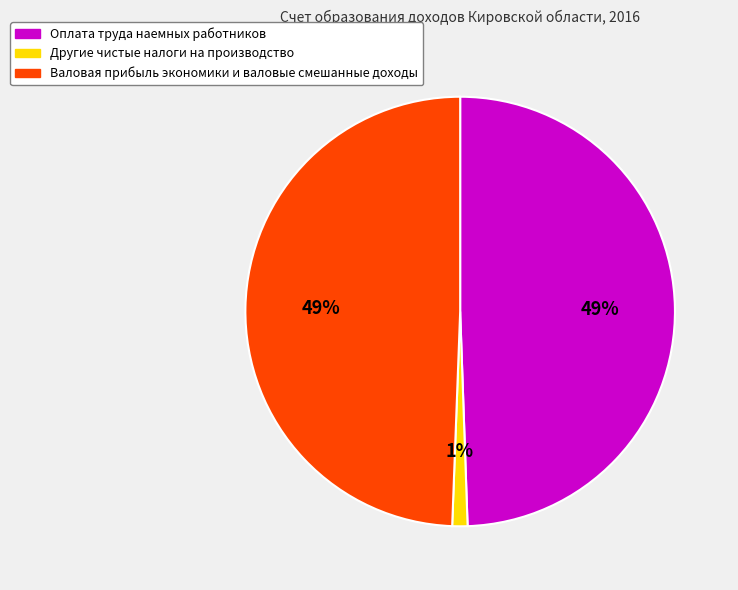

Do Другие чистые налоги на производство and Валовая прибыль экономики и валовые смешанные доходы together represent more than half of the pie?

Yes